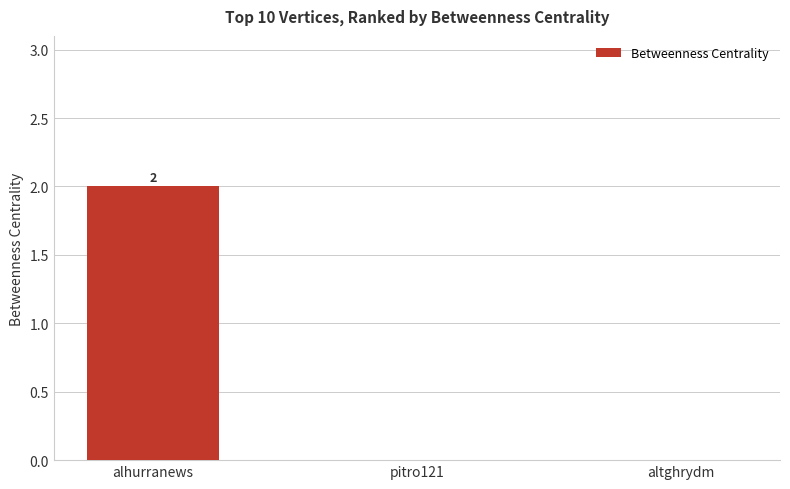

The chart shows a value of 1 at altghrydm. True or false?

False